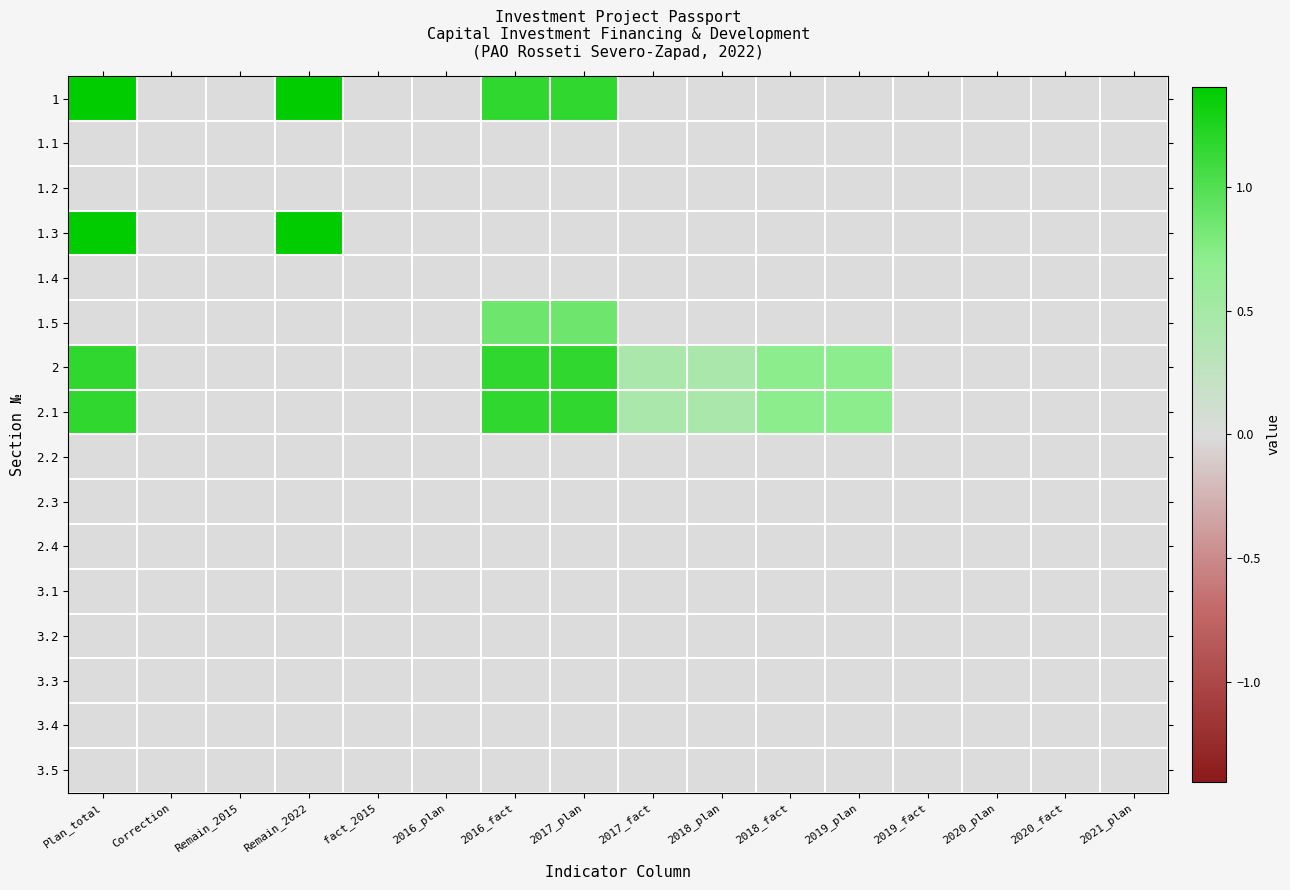

Rank the series by their maximum value, from highest to lowest.

1, 1.3, 2, 2.1, 1.5, 1.1, 1.2, 1.4, 2.2, 2.3, 2.4, 3.1, 3.2, 3.3, 3.4, 3.5